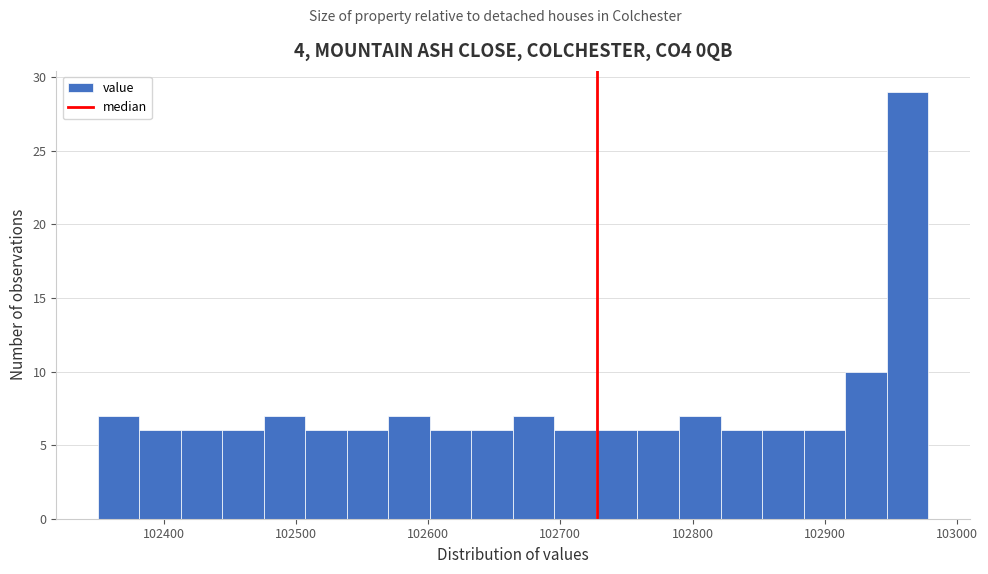

Read against the x-axis, roughly where is the centre of the tallest bar?

102960